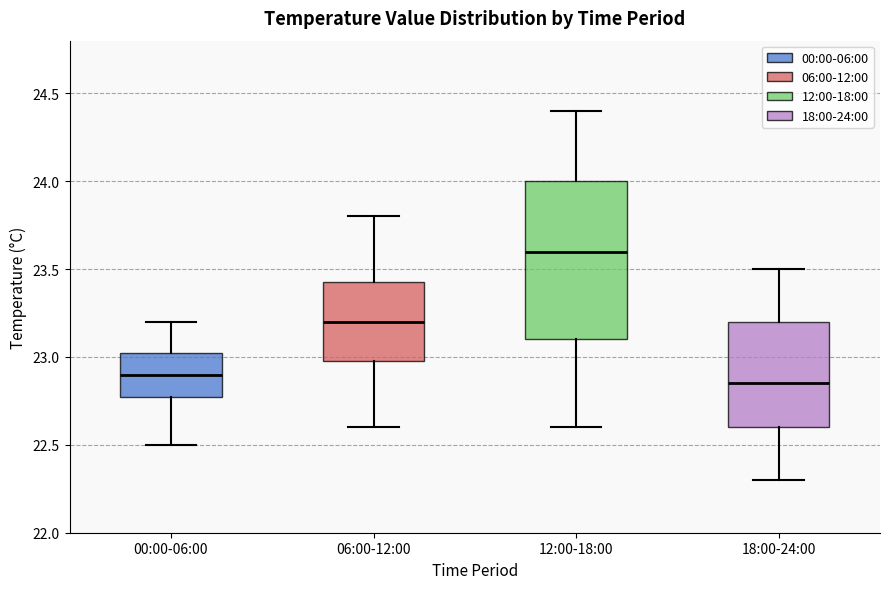

Which box's median line is the highest?

12:00-18:00